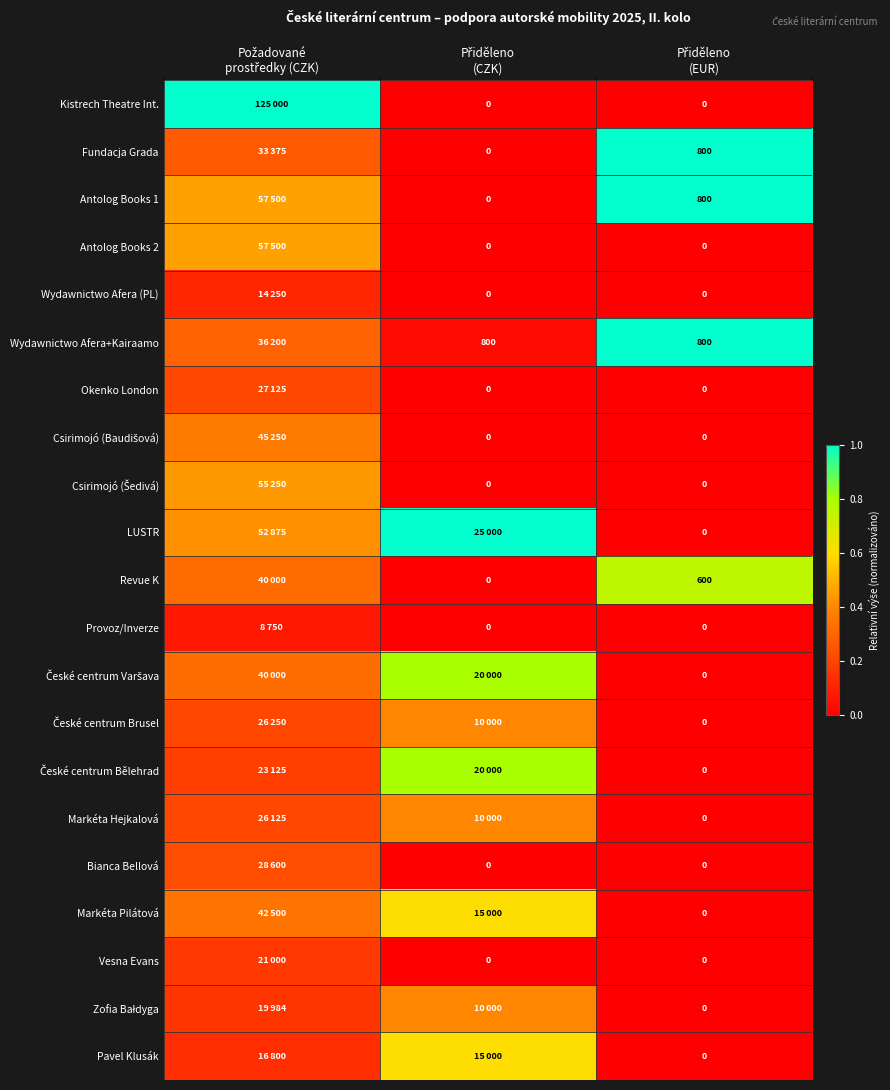

Is the value of Okenko London at Přiděleno (CZK) greater than the value of Antolog Books 2 at Přiděleno (EUR)?

No